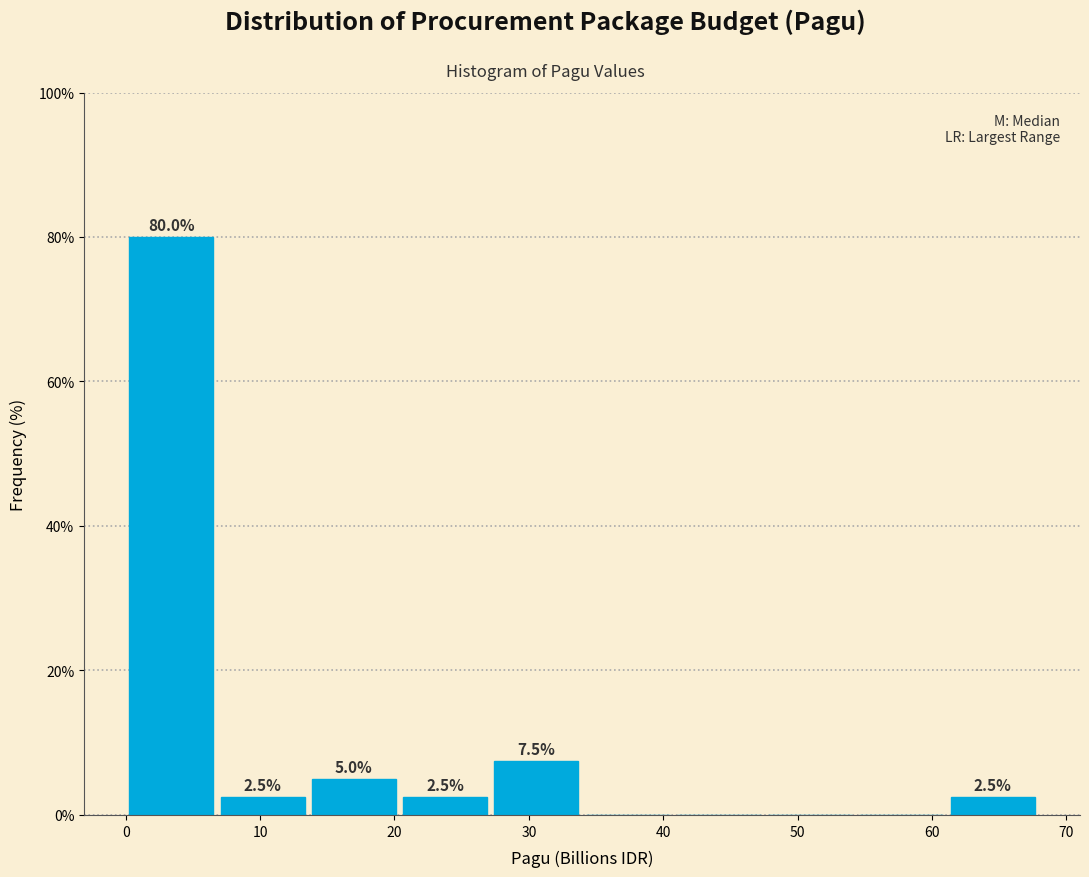

Over which range of the x-axis is the bar tallest?

0 to 7